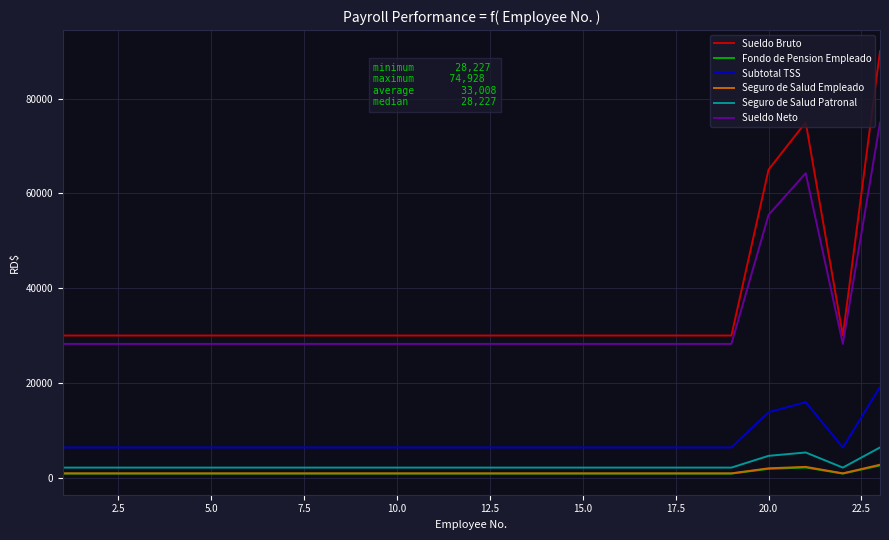

How many lines are shown in the chart?

6